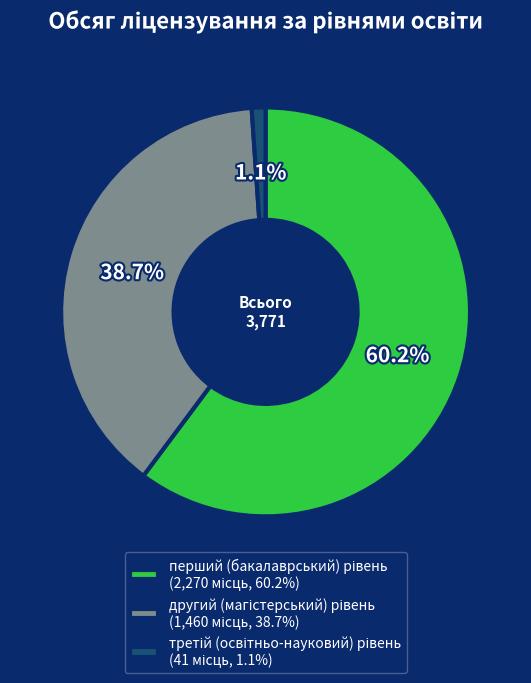

Does any single category account for the majority?

Yes